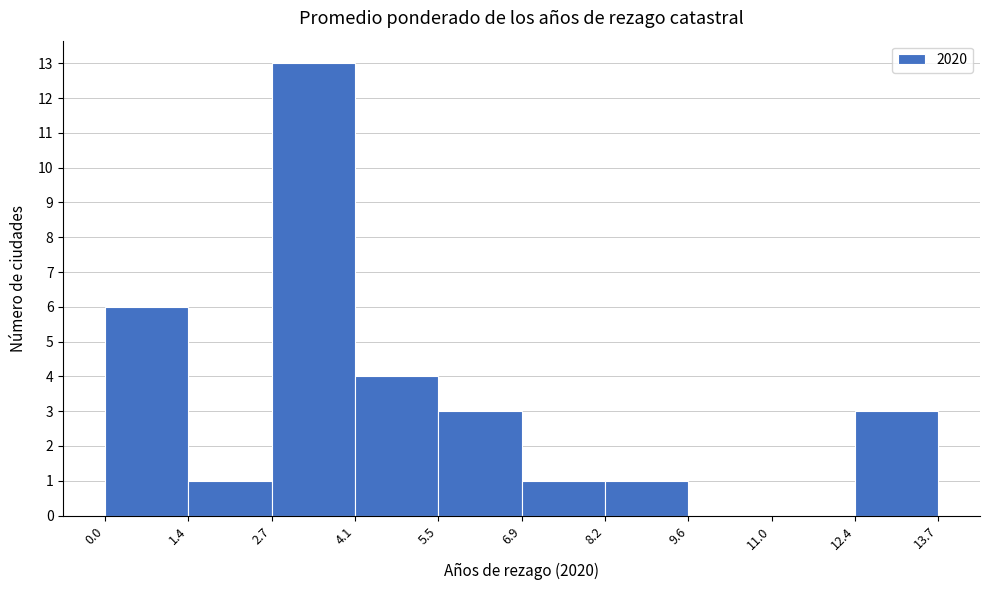

How tall is the bar that spans 0.0 to 1.4 on the x-axis? The values are not printed on the chart, so give them approximately, as read against the axis.

6